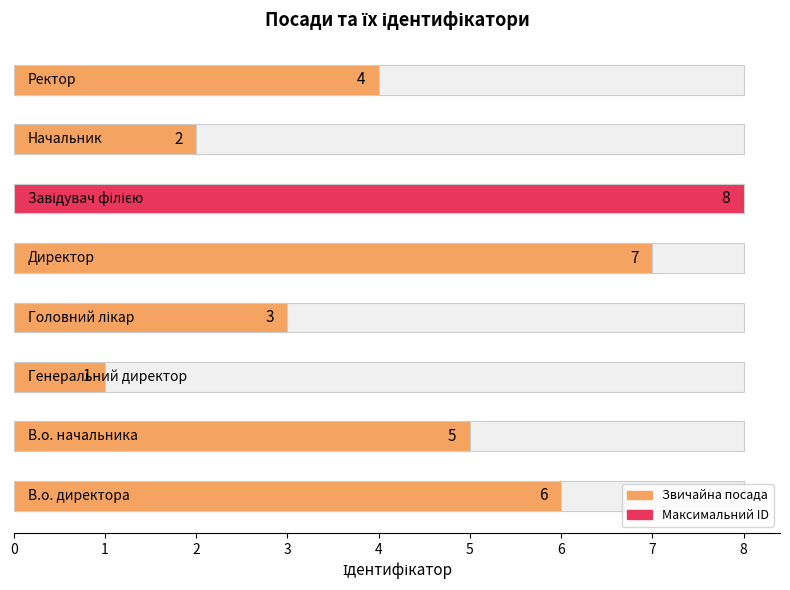

Reading left to right, extract all data points from this chart.

В.о. директора=6	В.о. начальника=5	Генеральний директор=1	Головний лікар=3	Директор=7	Завідувач філією=8	Начальник=2	Ректор=4